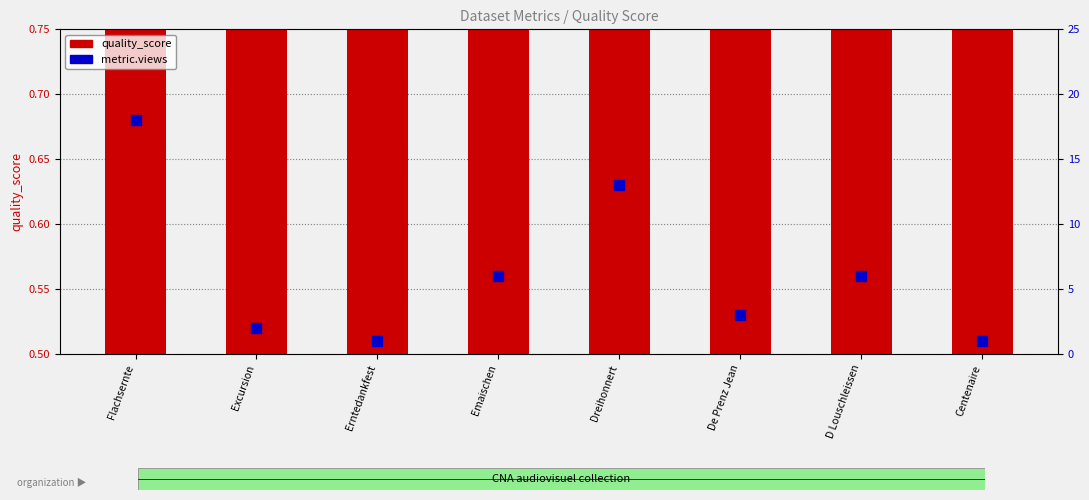

Reading left to right, extract all data points from this chart.

quality_score: Flachsernte=0.6	Excursion=0.6	Erntedankfest=0.7	Emaischen=0.6	Dreihonnert=0.6	De Prenz Jean=0.6	D Louschleissen=0.6	Centenaire=0.6
metric.views: Flachsernte=18.0	Excursion=2.0	Erntedankfest=1.0	Emaischen=6.0	Dreihonnert=13.0	De Prenz Jean=3.0	D Louschleissen=6.0	Centenaire=1.0